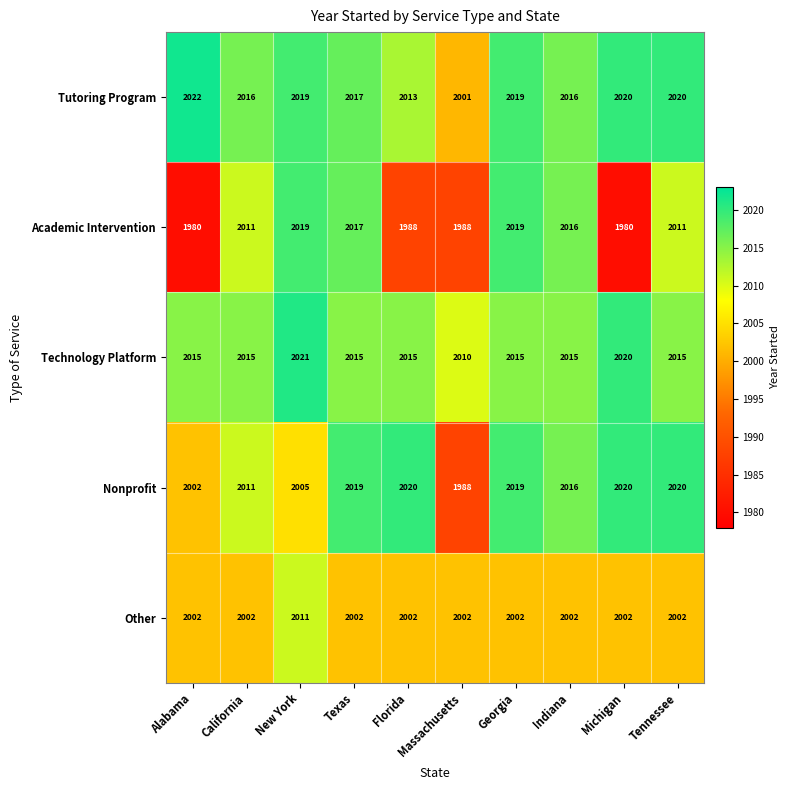

Which series has the widest spread of values?

Academic Intervention